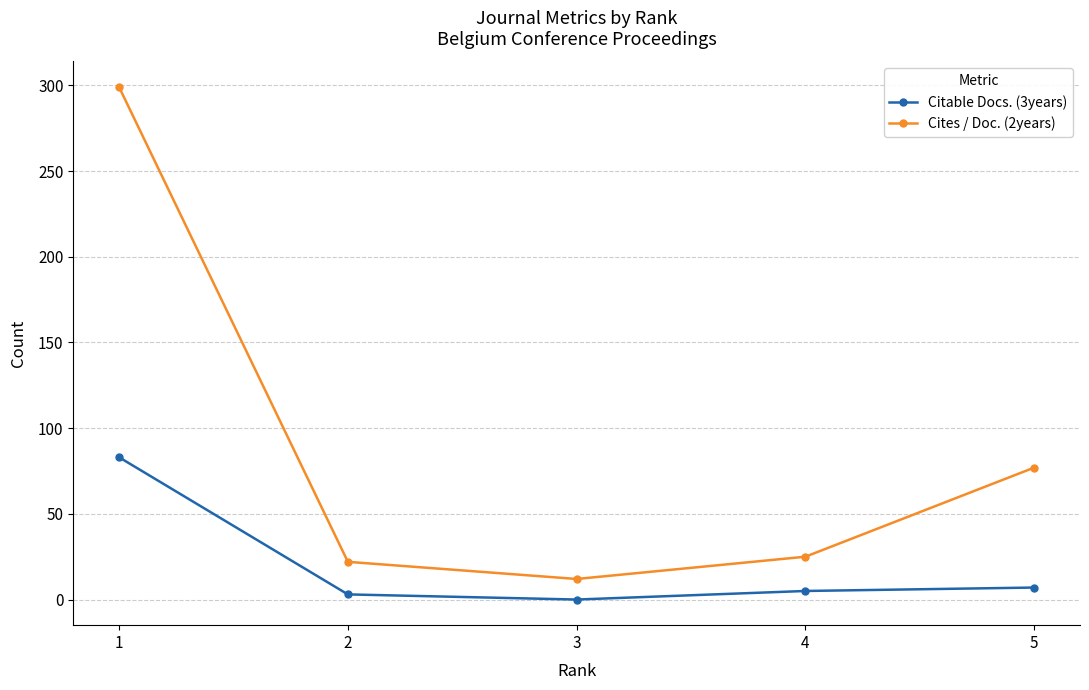

Which series has the widest spread of values?

Cites / Doc. (2years)